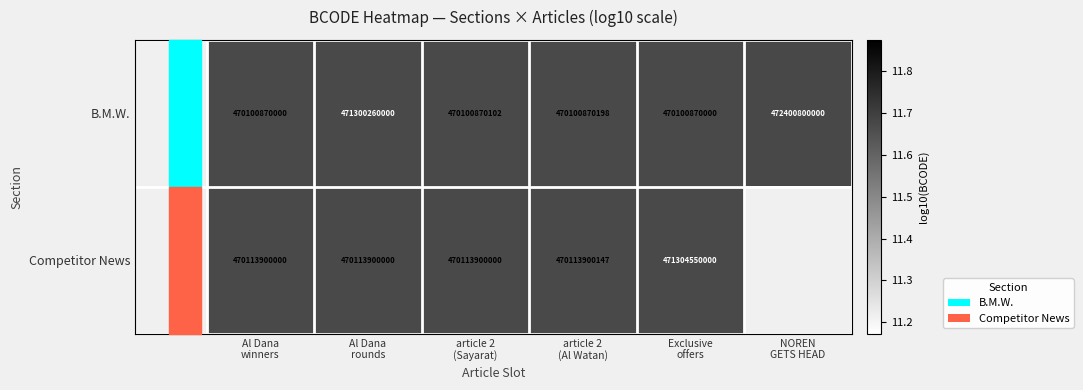

At which label is Competitor News closest to 11?

Al Dana winners